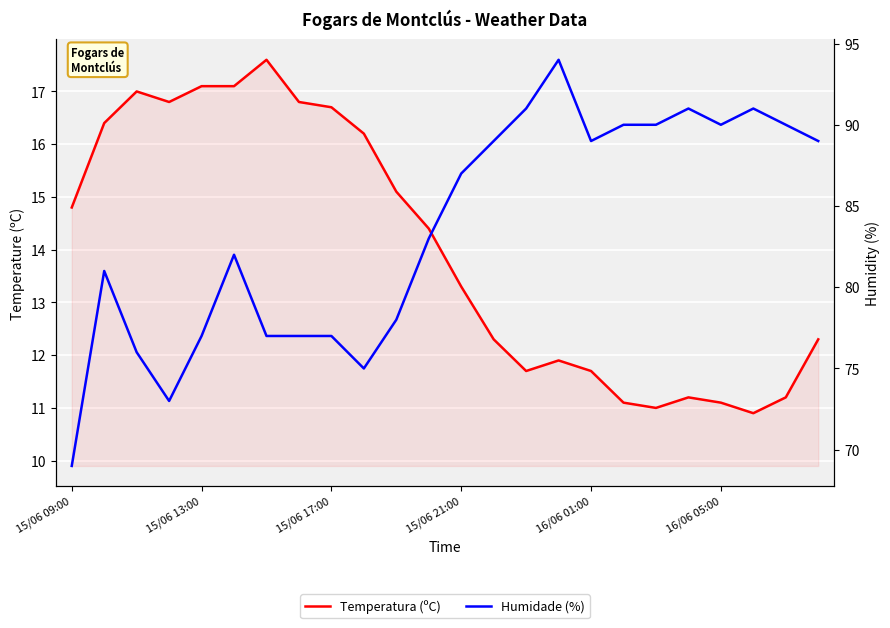

In Humidade (%), how many points are higher than both neighbors (excluding endpoints)?

5